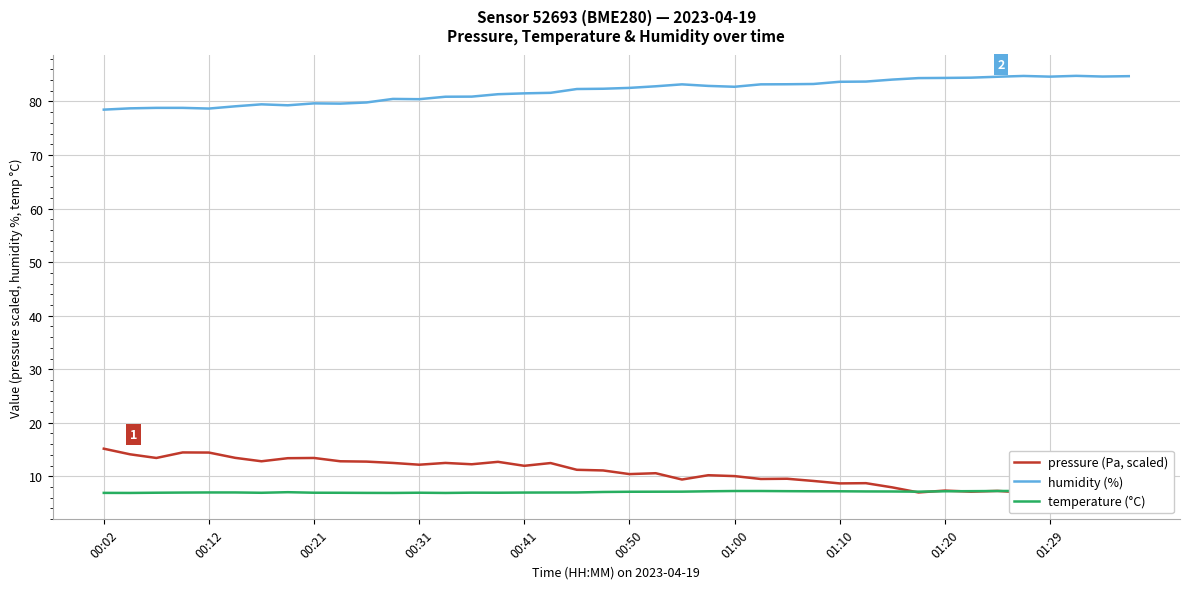

Which series has the largest total across all categories?

humidity (%)